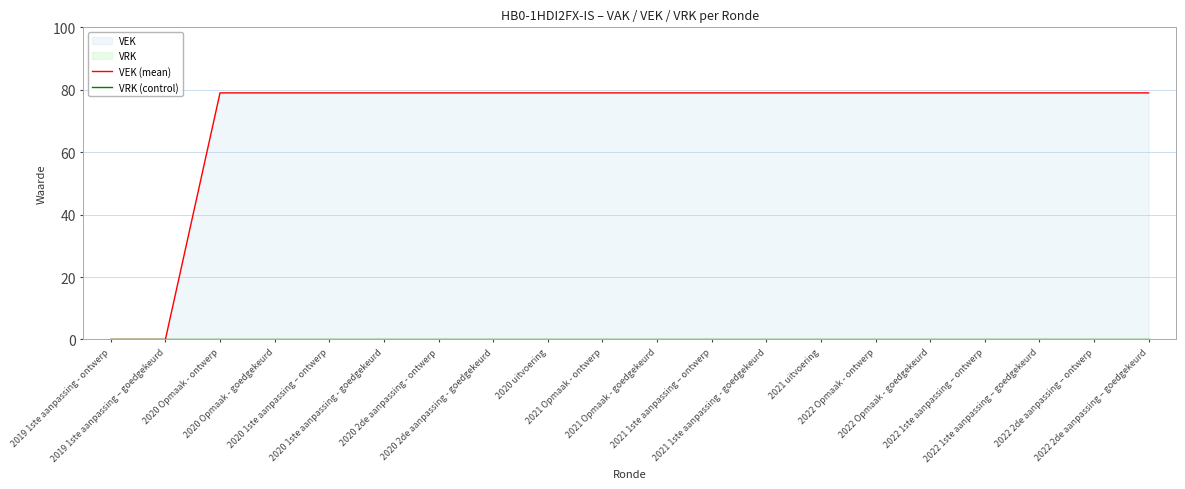

Does the chart display data point markers on the line(s)?

No